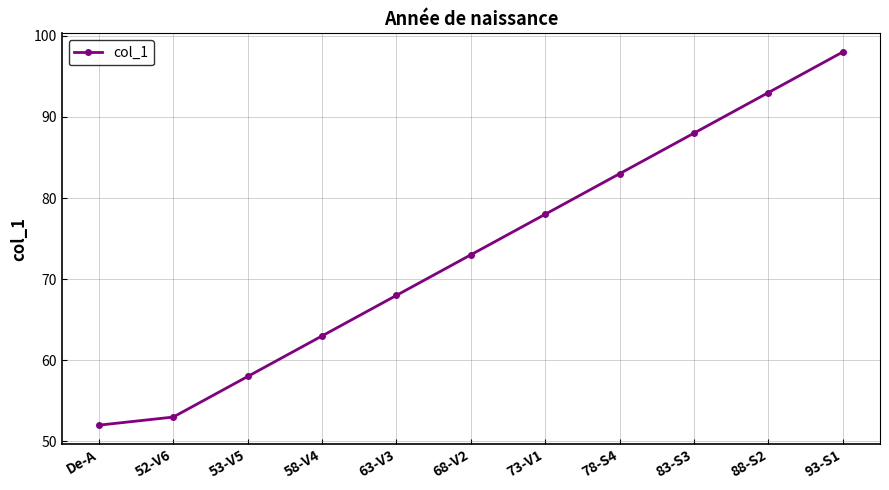

What is the maximum value shown in the chart?

98